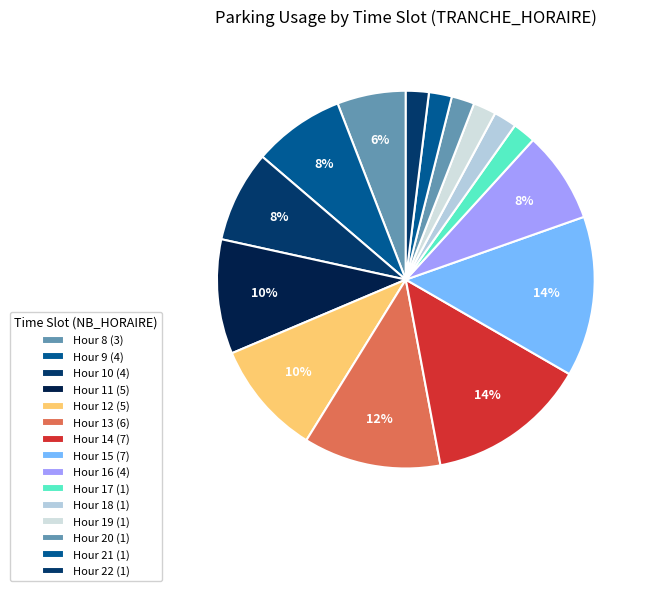

Count the number of slices in the pie.

15